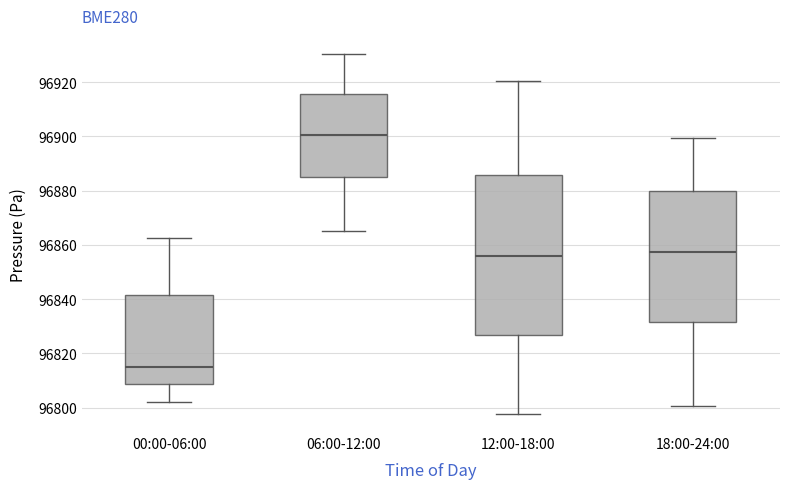

Reading left to right, transcribe this box plot: for each box, give where its median line is, the range the box spans, and where its two whiskers end, as read against the y-axis. The values are not printed on the chart, so give them approximately, as read against the axis.

00:00-06:00: median 96816, box 96808 to 96842, whiskers 96802 to 96862
06:00-12:00: median 96900, box 96886 to 96916, whiskers 96866 to 96930
12:00-18:00: median 96856, box 96826 to 96886, whiskers 96798 to 96920
18:00-24:00: median 96858, box 96832 to 96880, whiskers 96800 to 96900